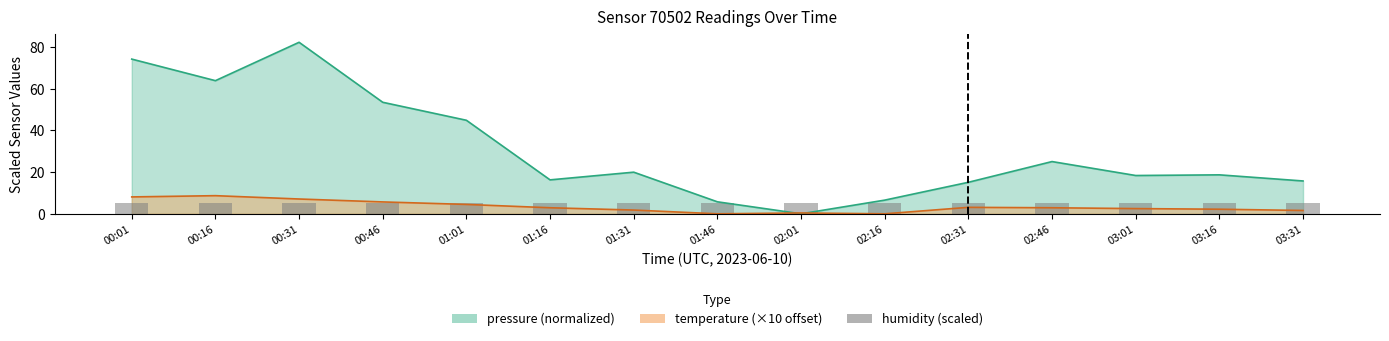

How many values in the pressure series exceed 18?

9